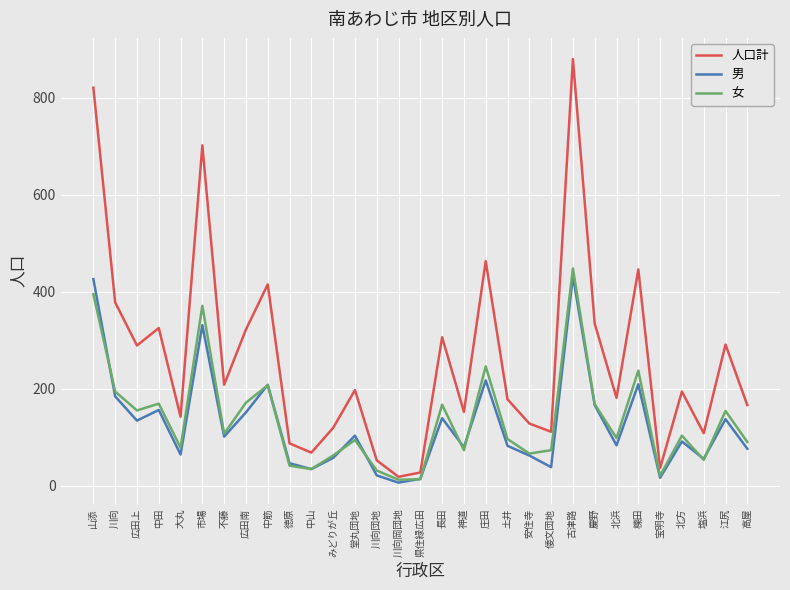

Is it true that 女 equals 98 at 北浜?

True